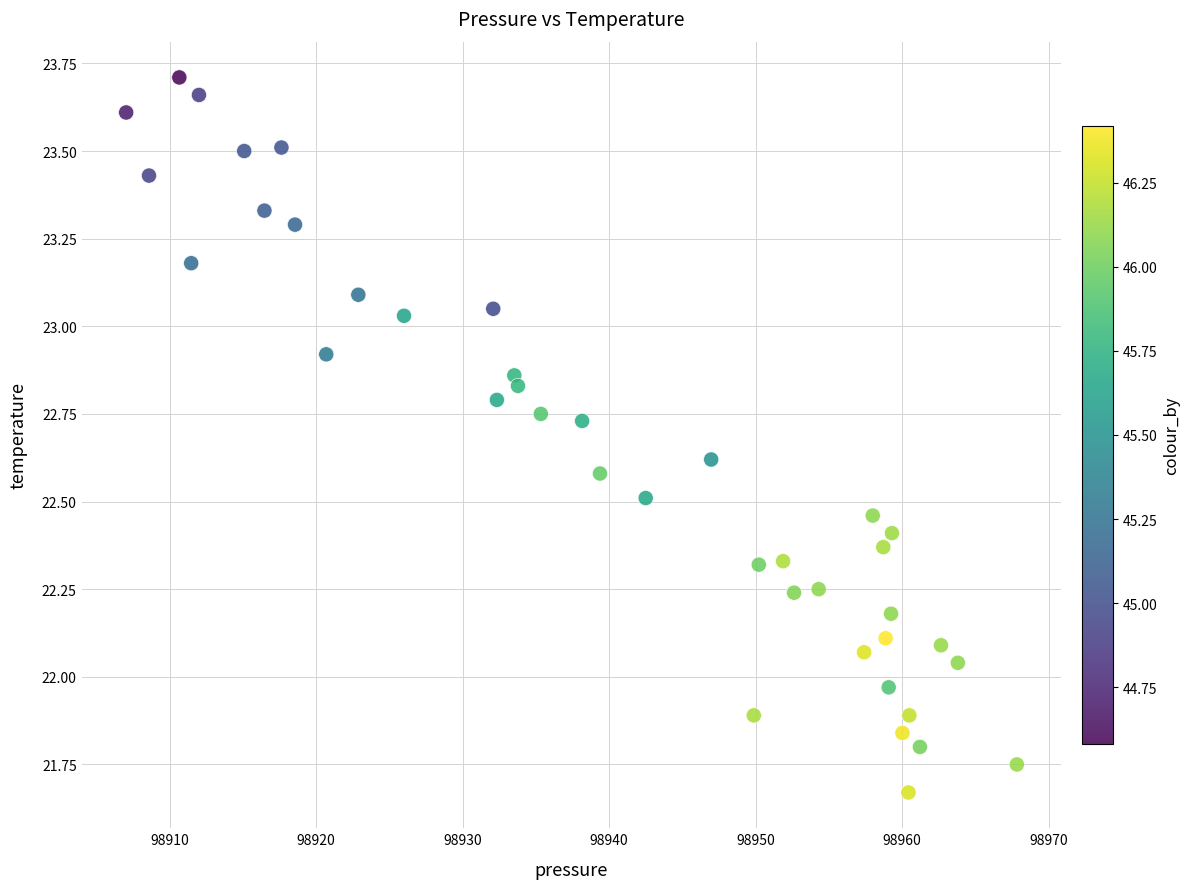

What is the range of X values (max minus min)?

60.8